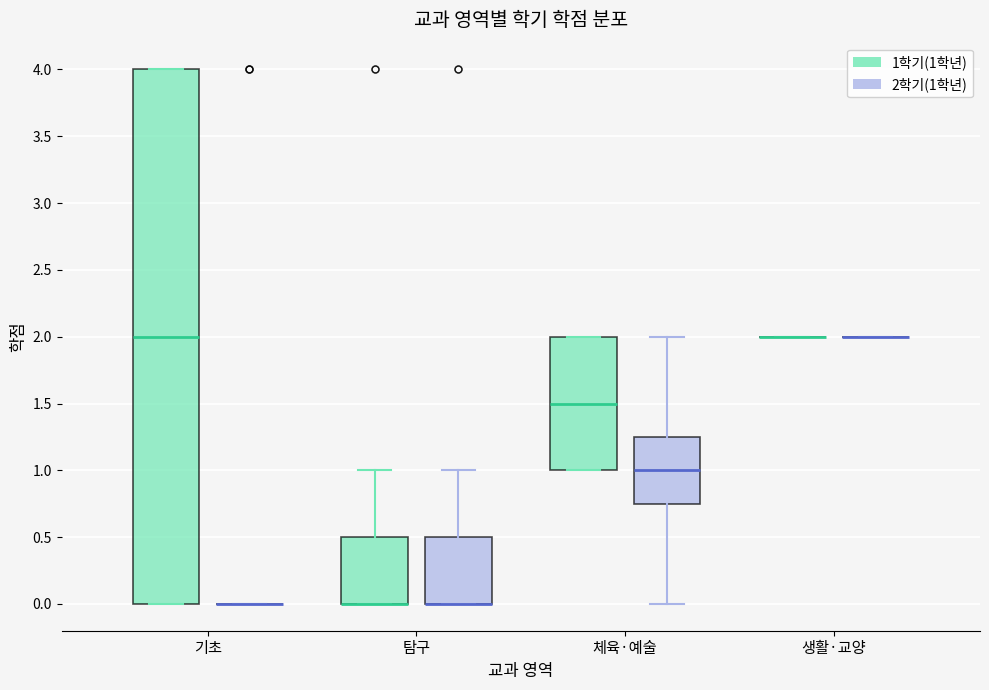

Reading left to right, read every box against the y-axis: the position of its median line, the range the box covers, and the ends of its whiskers. The values are not printed on the chart, so give them approximately, as read against the axis.

기초 (1학기(1학년)): median 2.00, box 0.00 to 4.00, whiskers 0.00 to 4.00
기초 (2학기(1학년)): box collapsed to a line at 0.00, whiskers 0.00 to 0.00
탐구 (1학기(1학년)): median 0.00 (drawn on the box's lower edge), box 0.00 to 0.50, whiskers 0.00 to 1.00
탐구 (2학기(1학년)): median 0.00 (drawn on the box's lower edge), box 0.00 to 0.50, whiskers 0.00 to 1.00
체육·예술 (1학기(1학년)): median 1.50, box 1.00 to 2.00, whiskers 1.00 to 2.00
체육·예술 (2학기(1학년)): median 1.00, box 0.75 to 1.25, whiskers 0.00 to 2.00
생활·교양 (1학기(1학년)): box collapsed to a line at 2.00, whiskers 2.00 to 2.00
생활·교양 (2학기(1학년)): box collapsed to a line at 2.00, whiskers 2.00 to 2.00